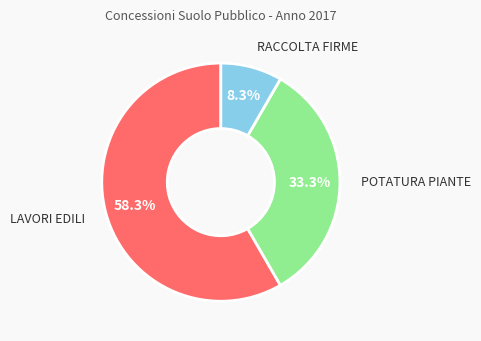

Which slice represents more than half of the pie?

LAVORI EDILI